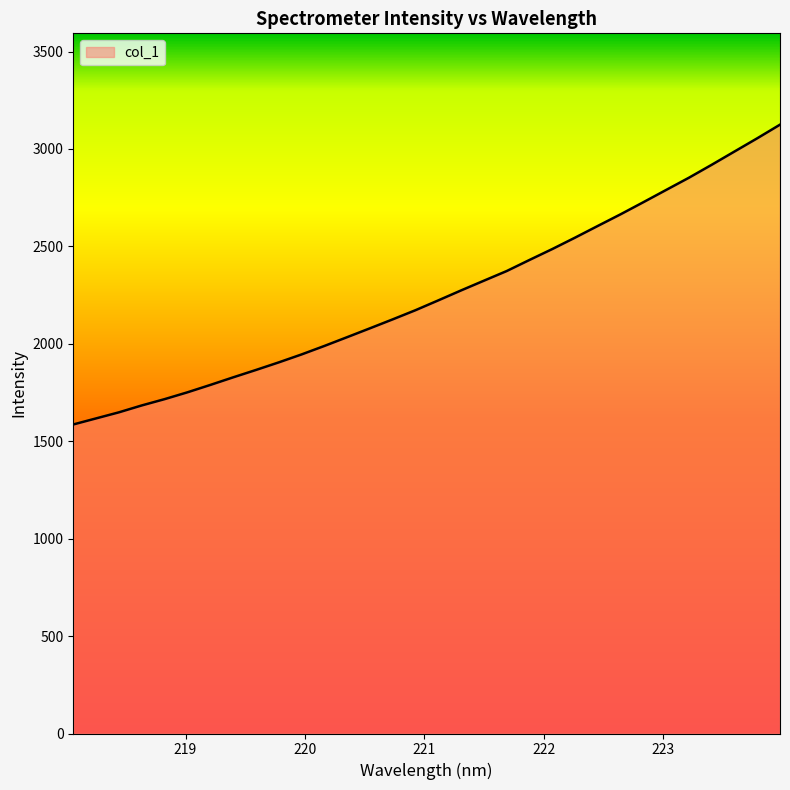

What is the difference between the maximum and minimum values?

1538.6